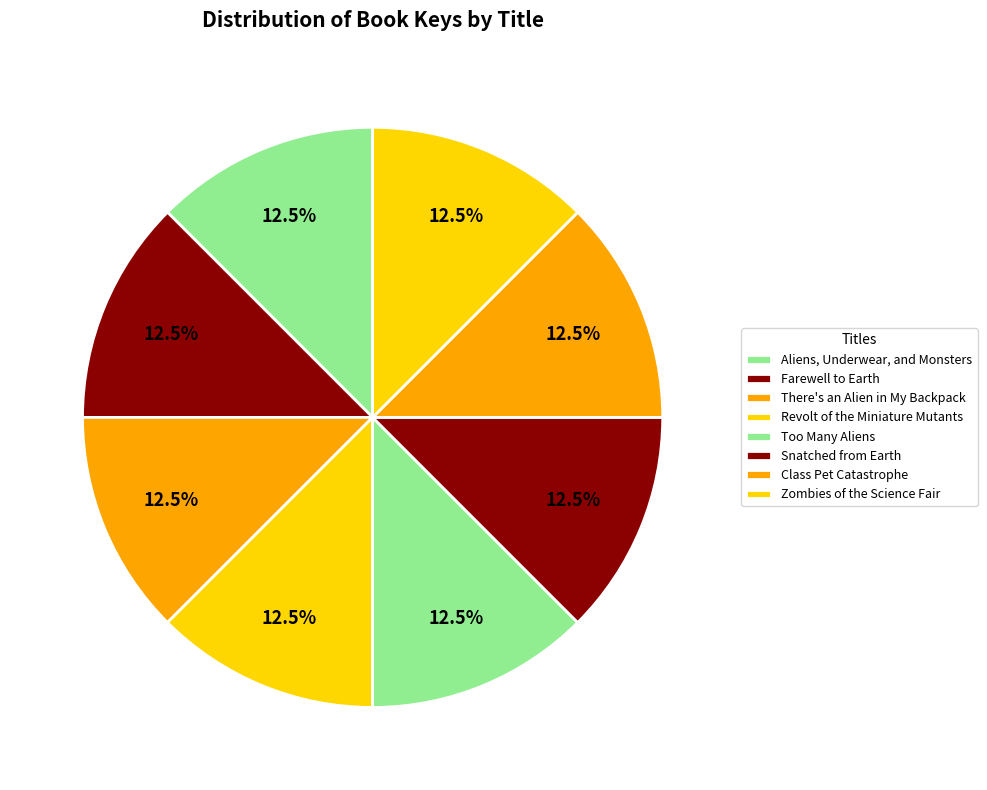

How many slices are in this pie chart?

8